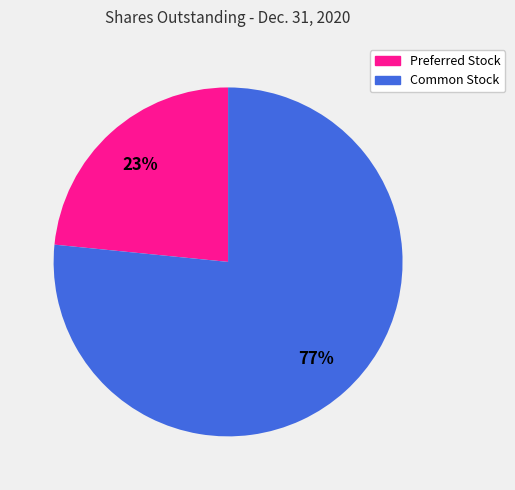

Count the number of slices in the pie.

2